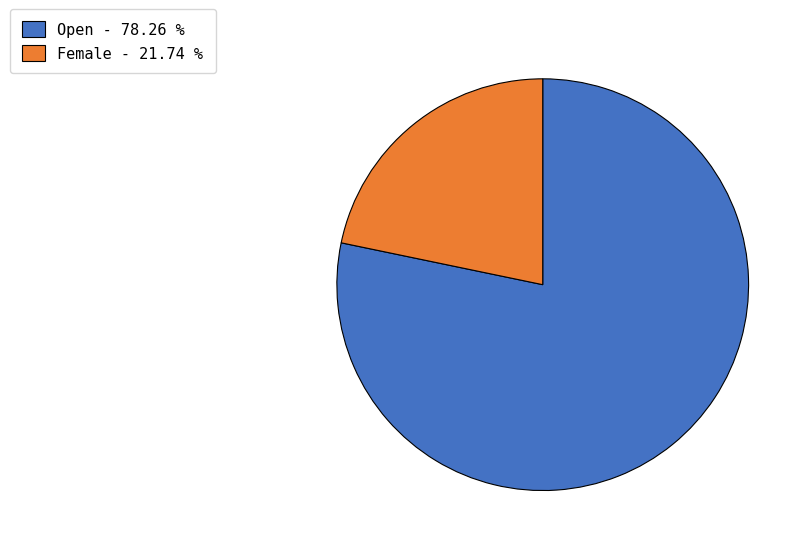

Is Open - 78.26 % the majority of the pie?

Yes